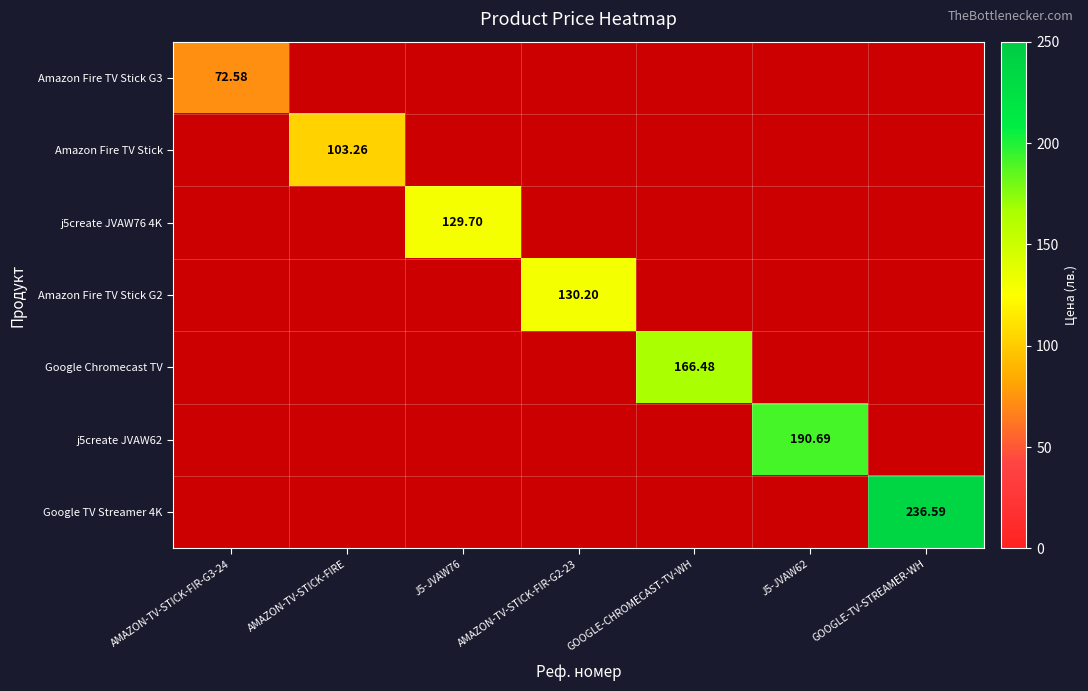

Which series has the largest range (max minus min)?

Amazon Fire TV Stick G3